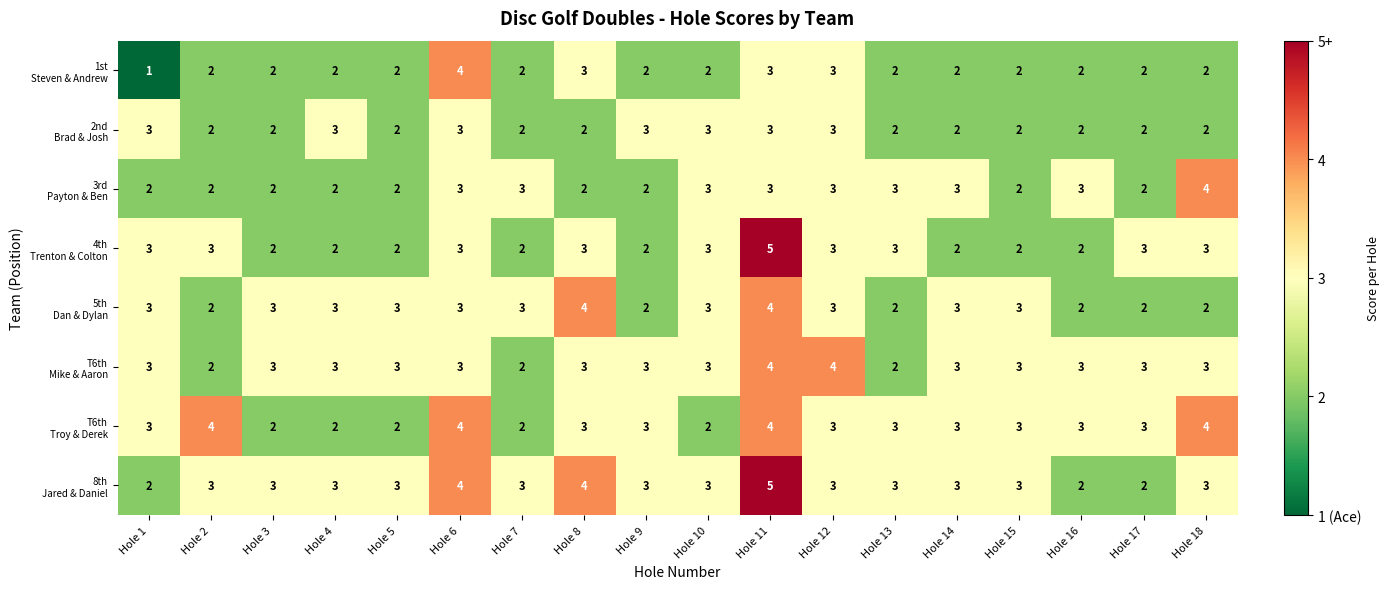

At which category is the sum across all series the highest?

Hole 11